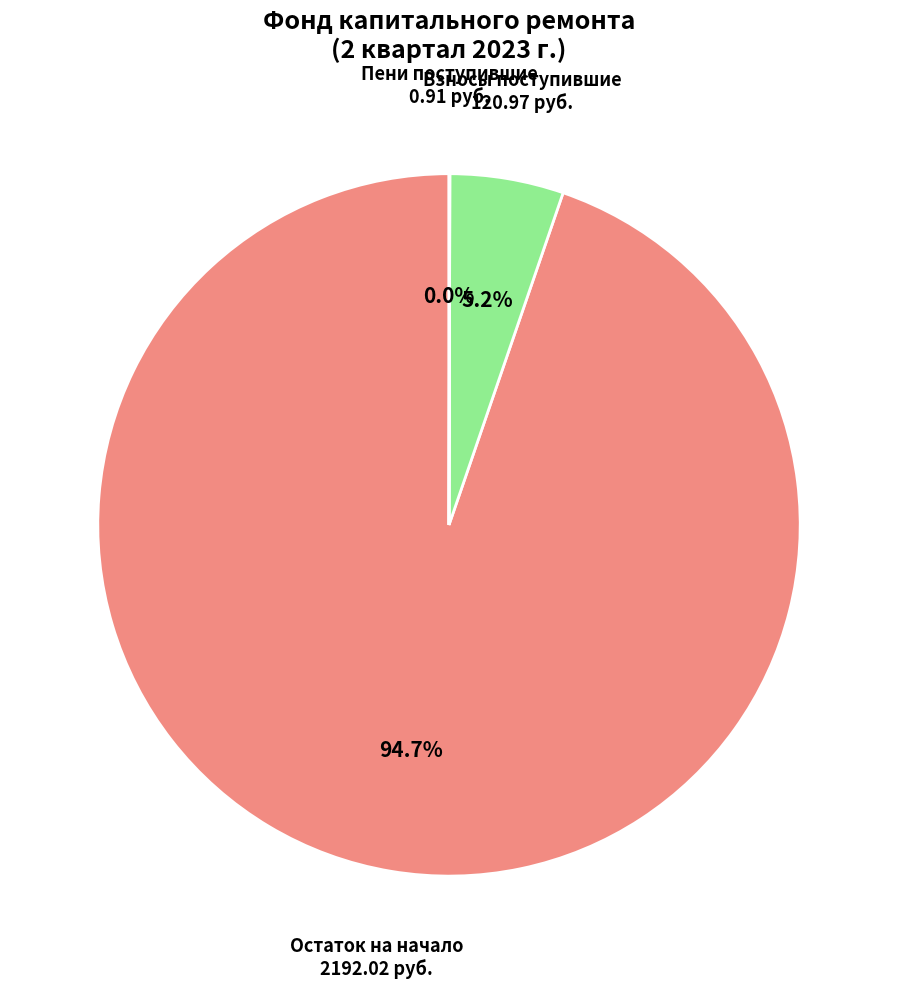

To the nearest percent, what is the average slice percentage?

33%